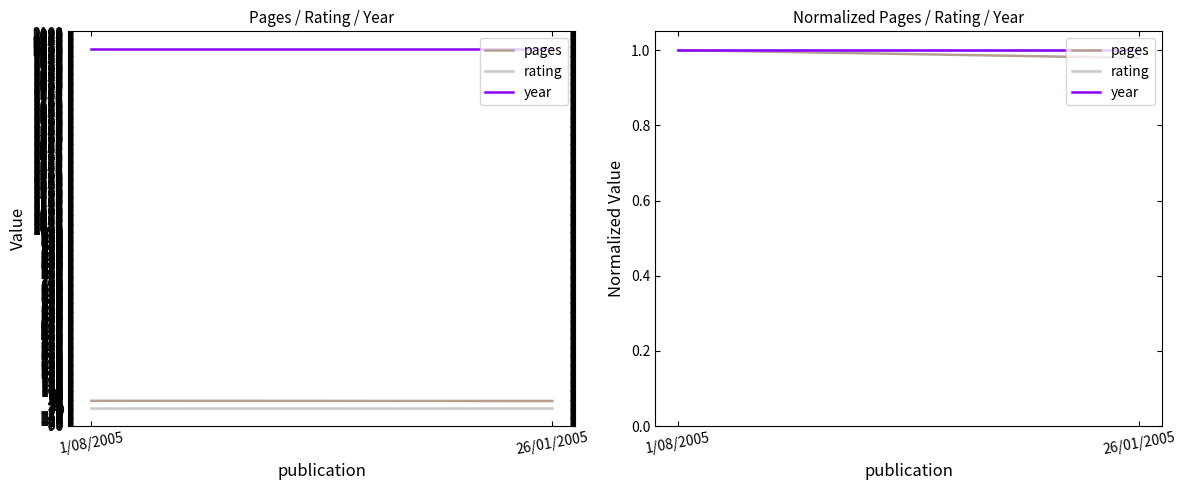

Reading left to right, list all the values displayed in this chart.

pages: 1/08/2005=1.0	26/01/2005=1.0
rating: 1/08/2005=1.0	26/01/2005=1.0
year: 1/08/2005=1.0	26/01/2005=1.0